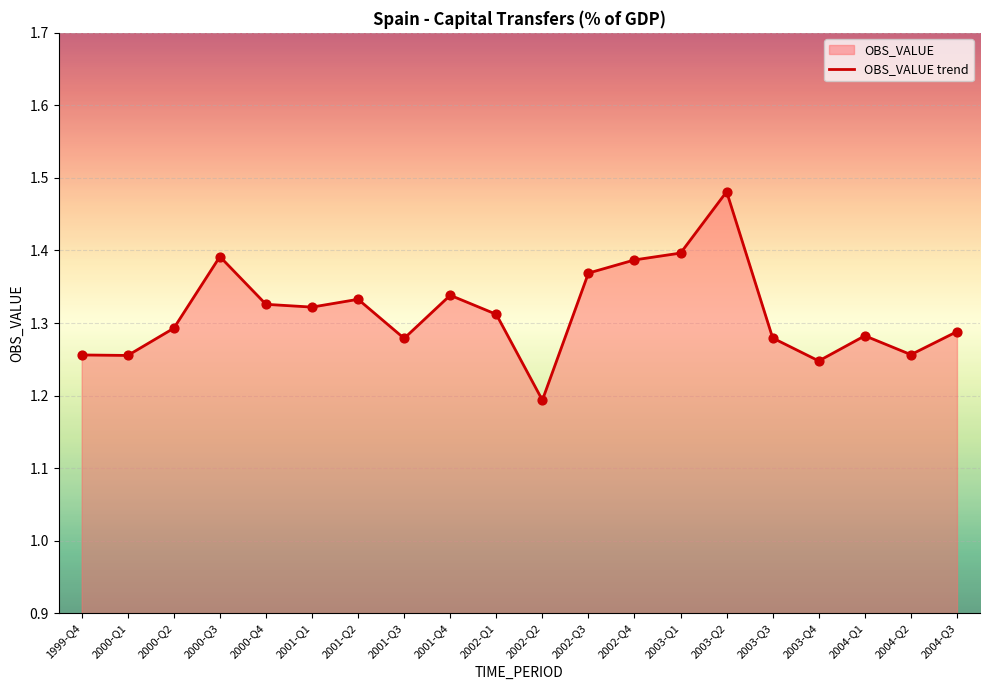

Approximately how many times larger is the value at 2001-Q4 compared to 2004-Q1?

1.0